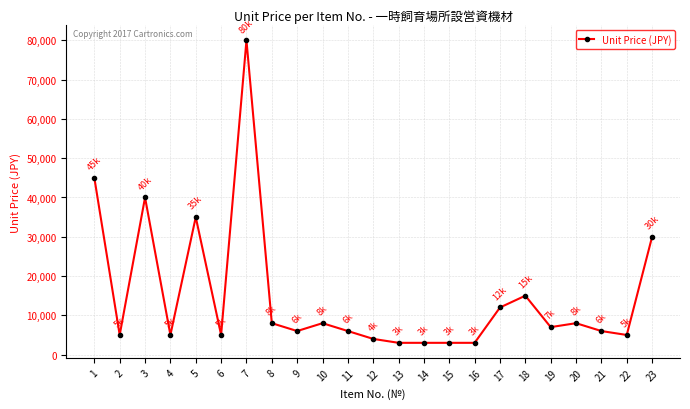

Count the number of categories in the chart.

23